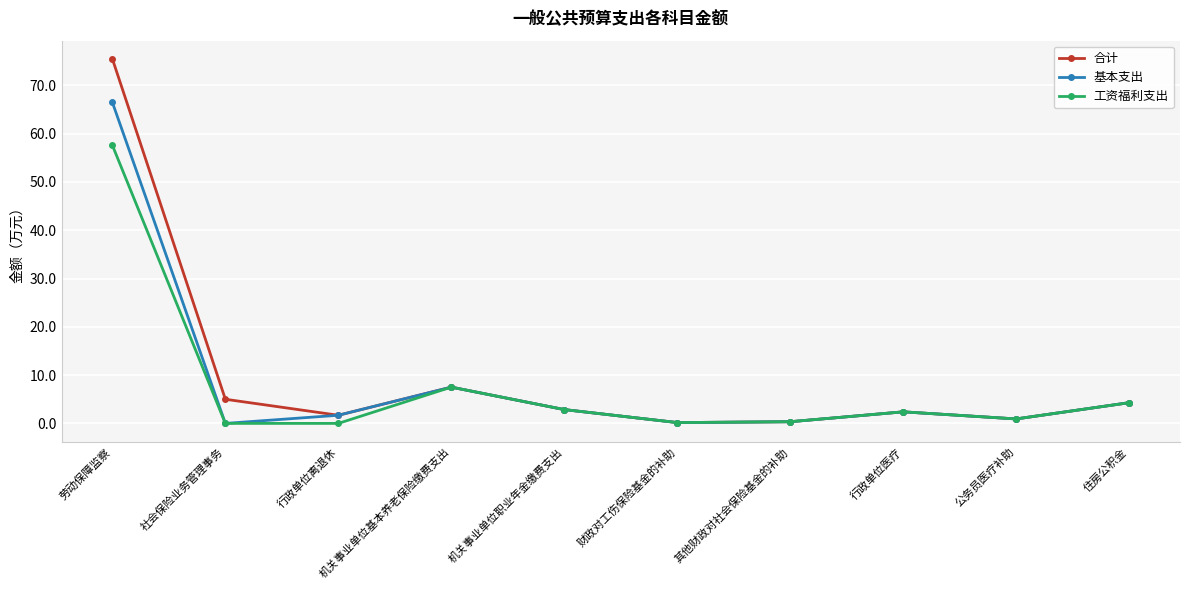

What is the maximum value shown in the chart?

75.5